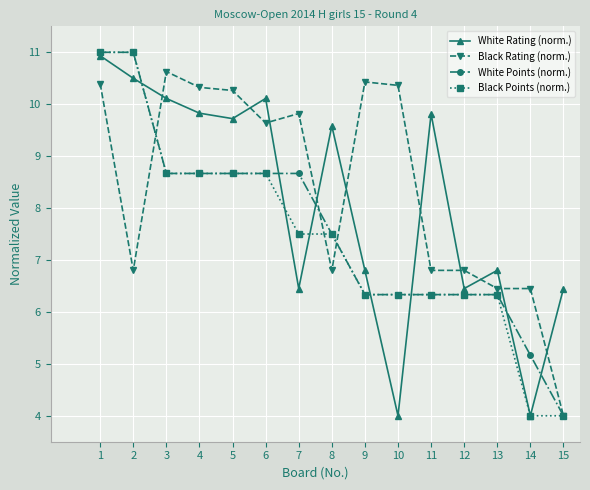

What is the spread (max minus min) of values at 5?

1.6